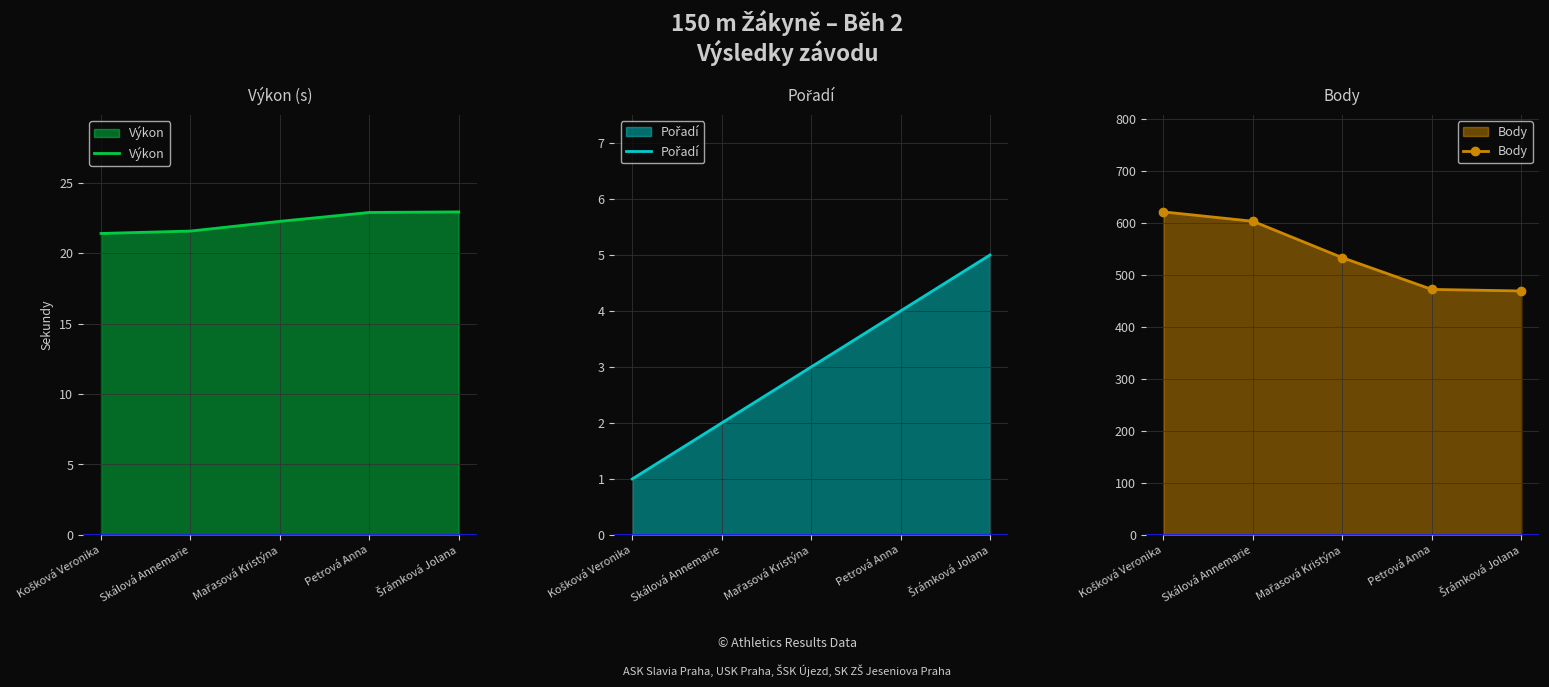

Between Košková Veronika and Petrová Anna, which series saw the biggest shift?

Body